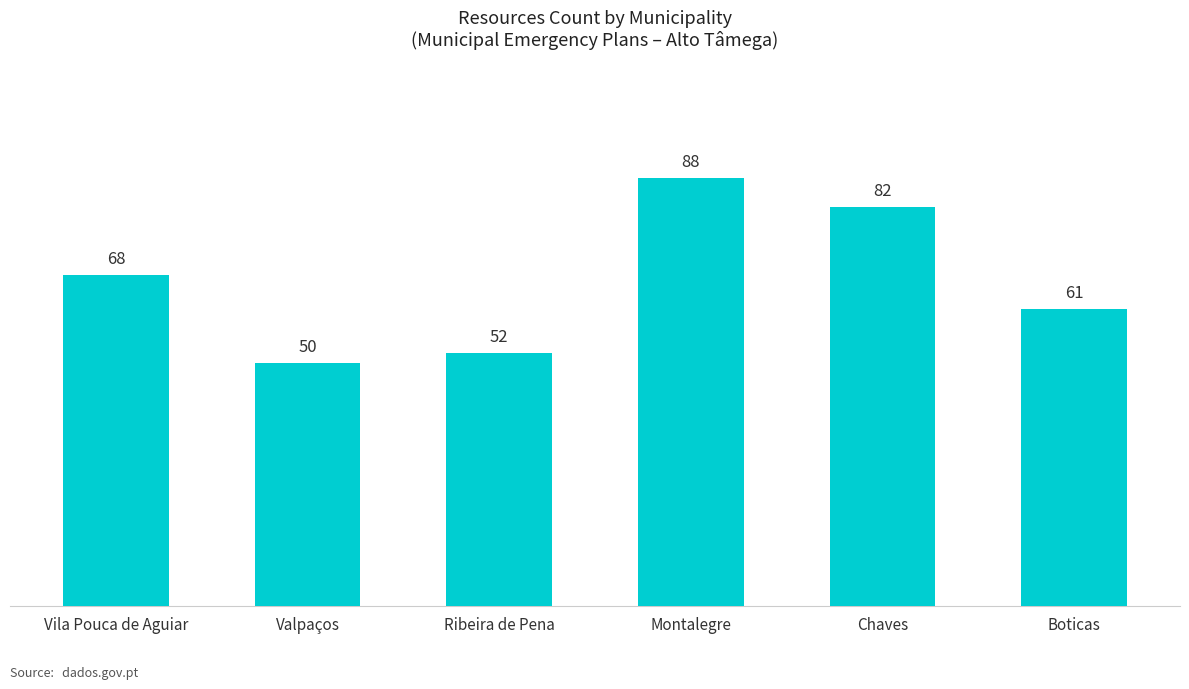

What is the minimum value shown in the chart?

50